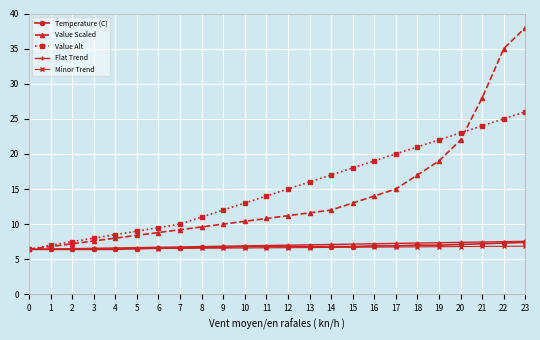

What is the value of the Flat Trend point at the 3rd from the left?

6.5